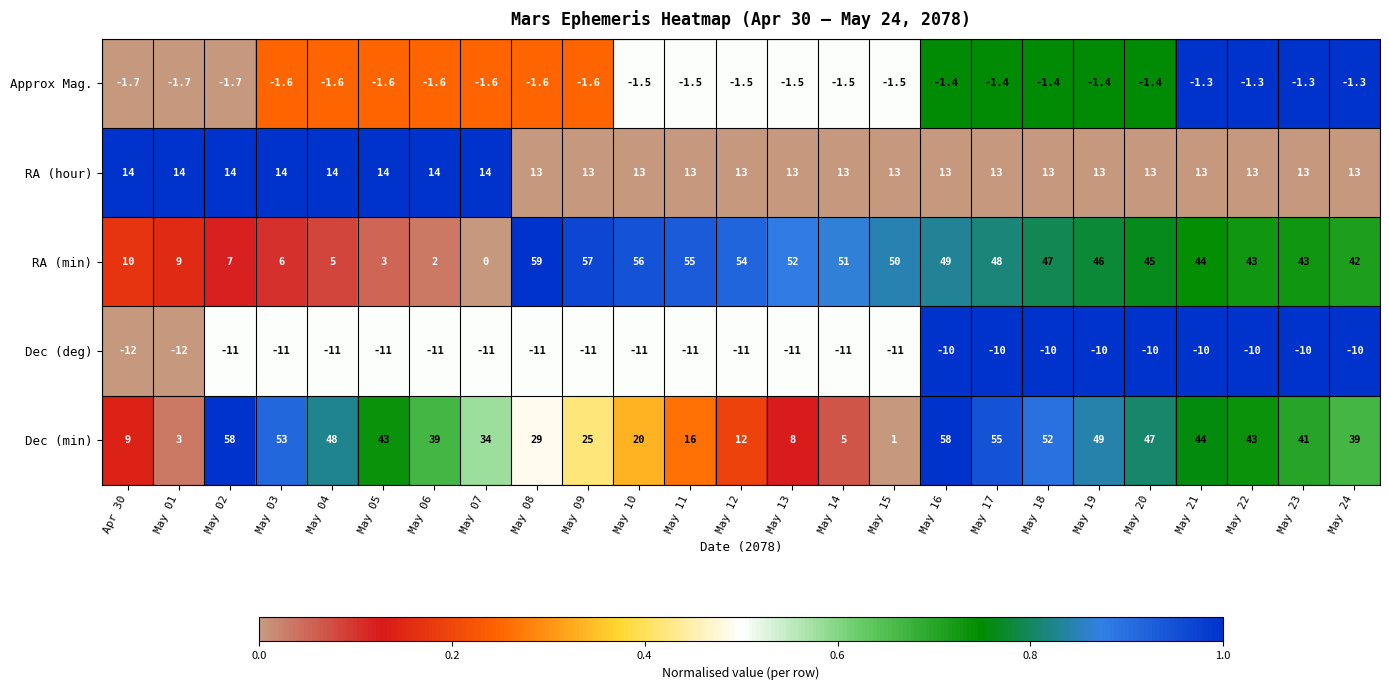

How many data points in Dec (min) are less than 39?

11